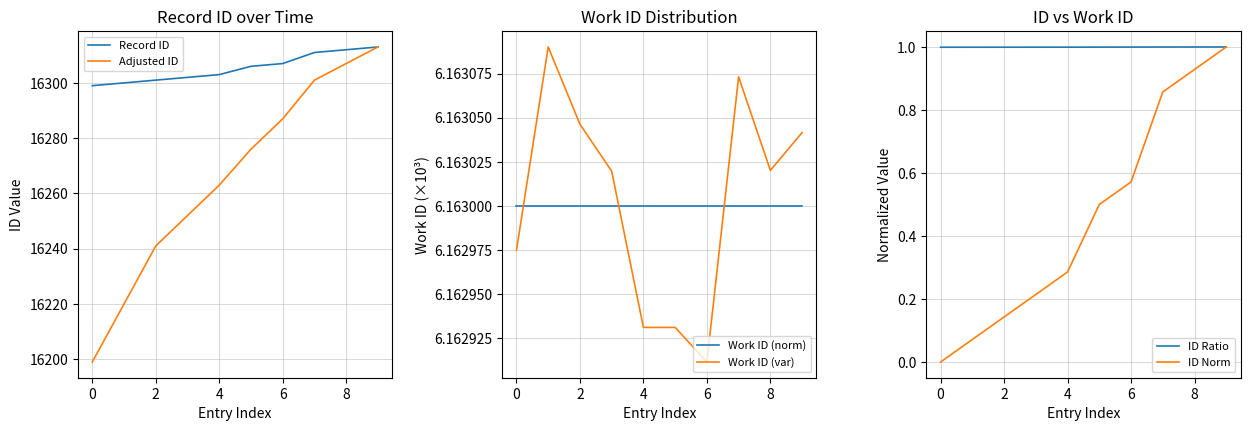

What is the difference between the Adjusted ID values at 4 and 8?

44